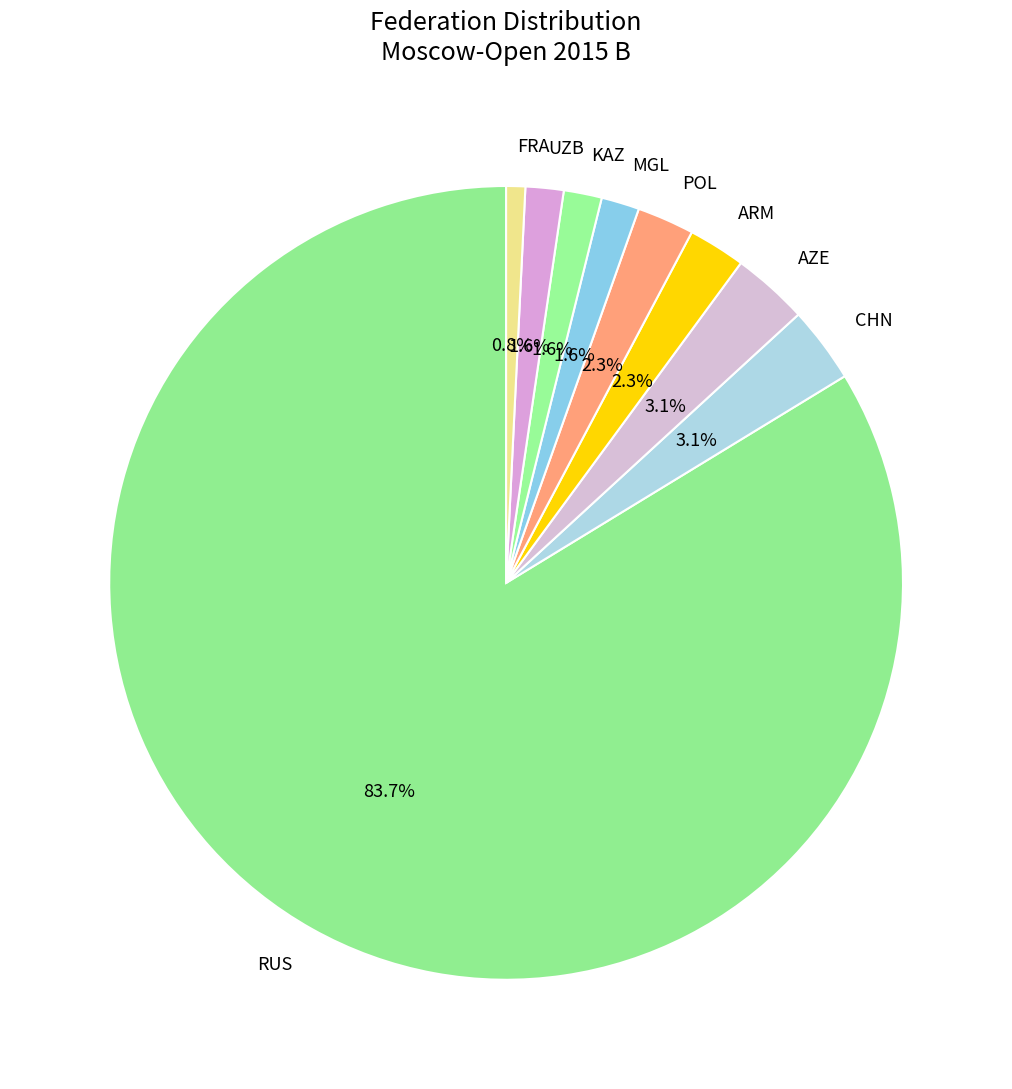

Which category has the smallest portion of the pie?

FRA